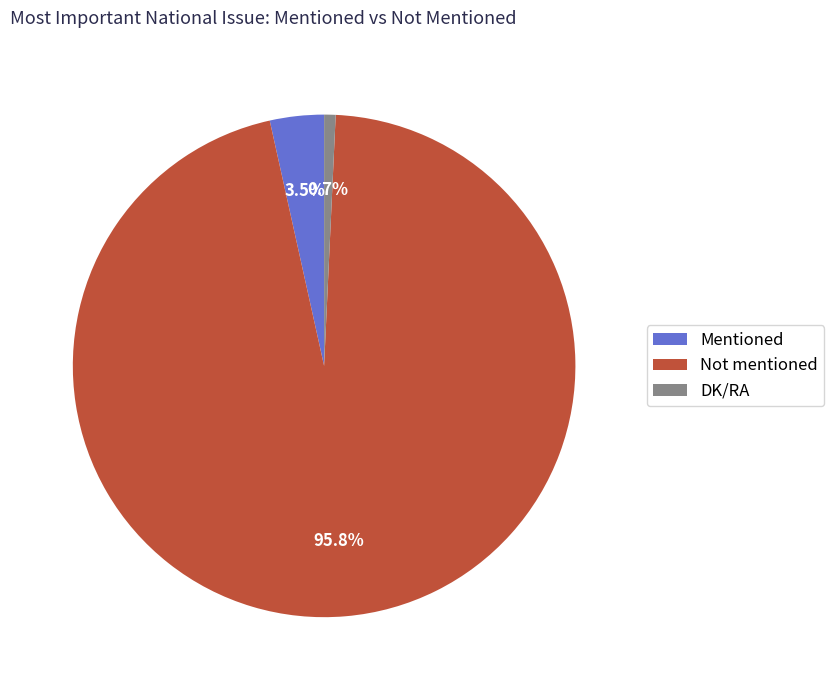

To the nearest percent, what is the average slice percentage?

33%